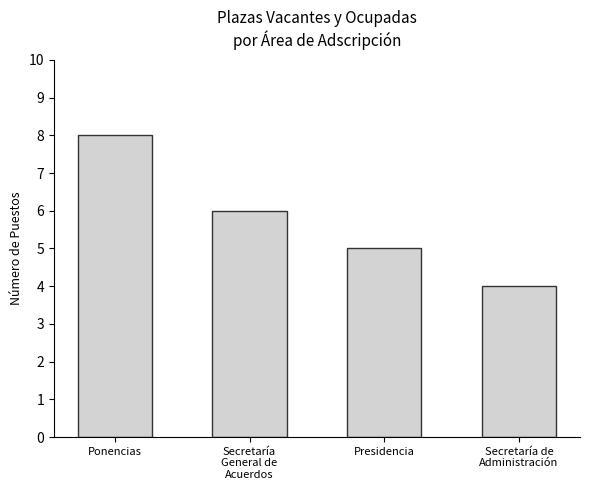

What is the change in value from Ponencias to Secretaría
General de
Acuerdos?

-2